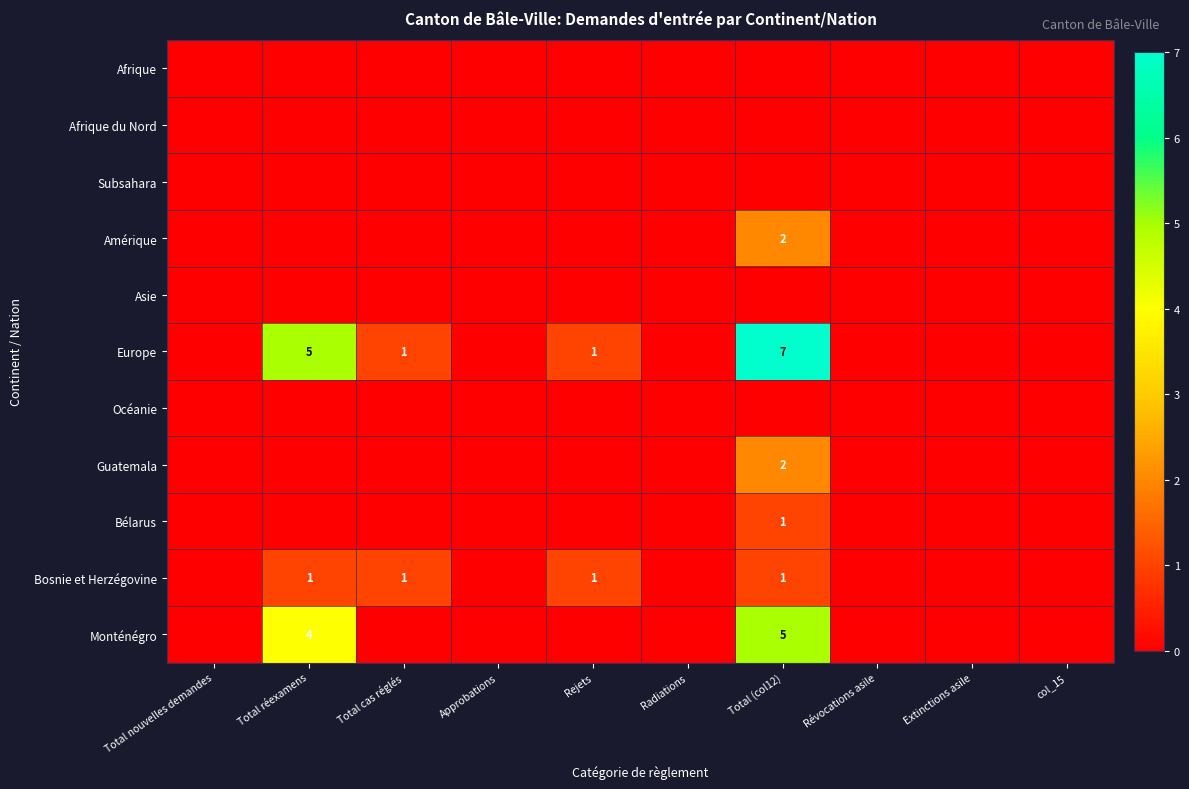

The value of Guatemala at Total (col12) is 2. True or false?

True